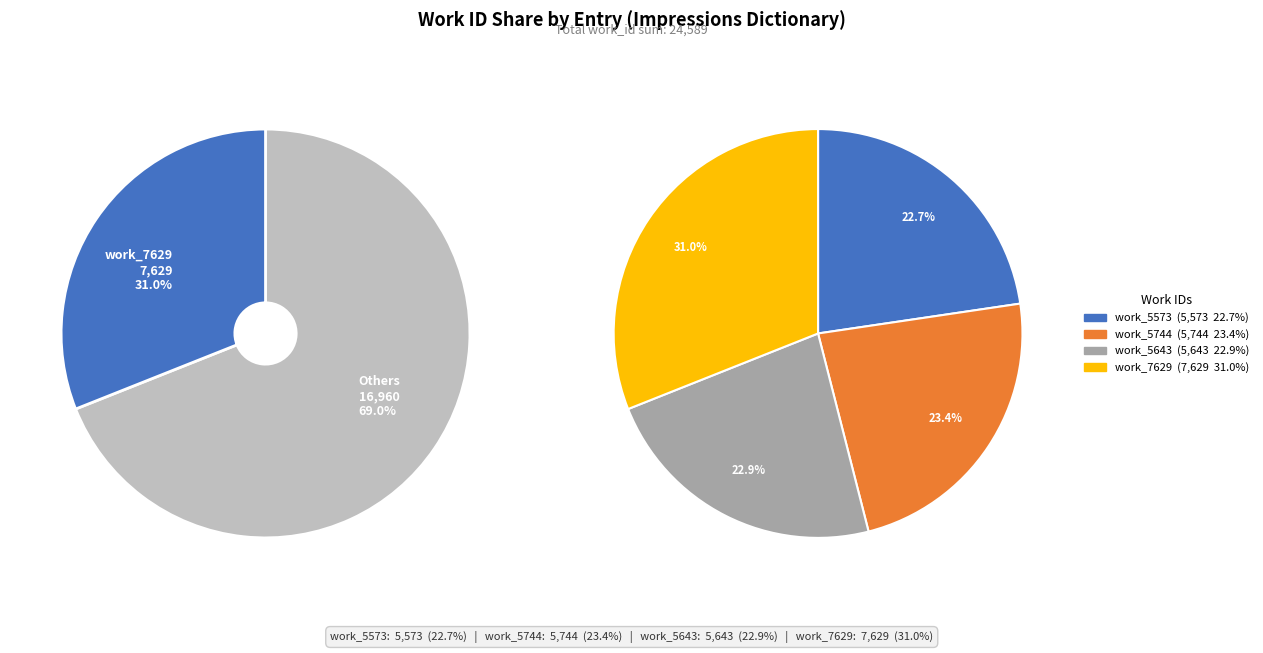

What is the change in value from work_5643 to work_7629?

+1986